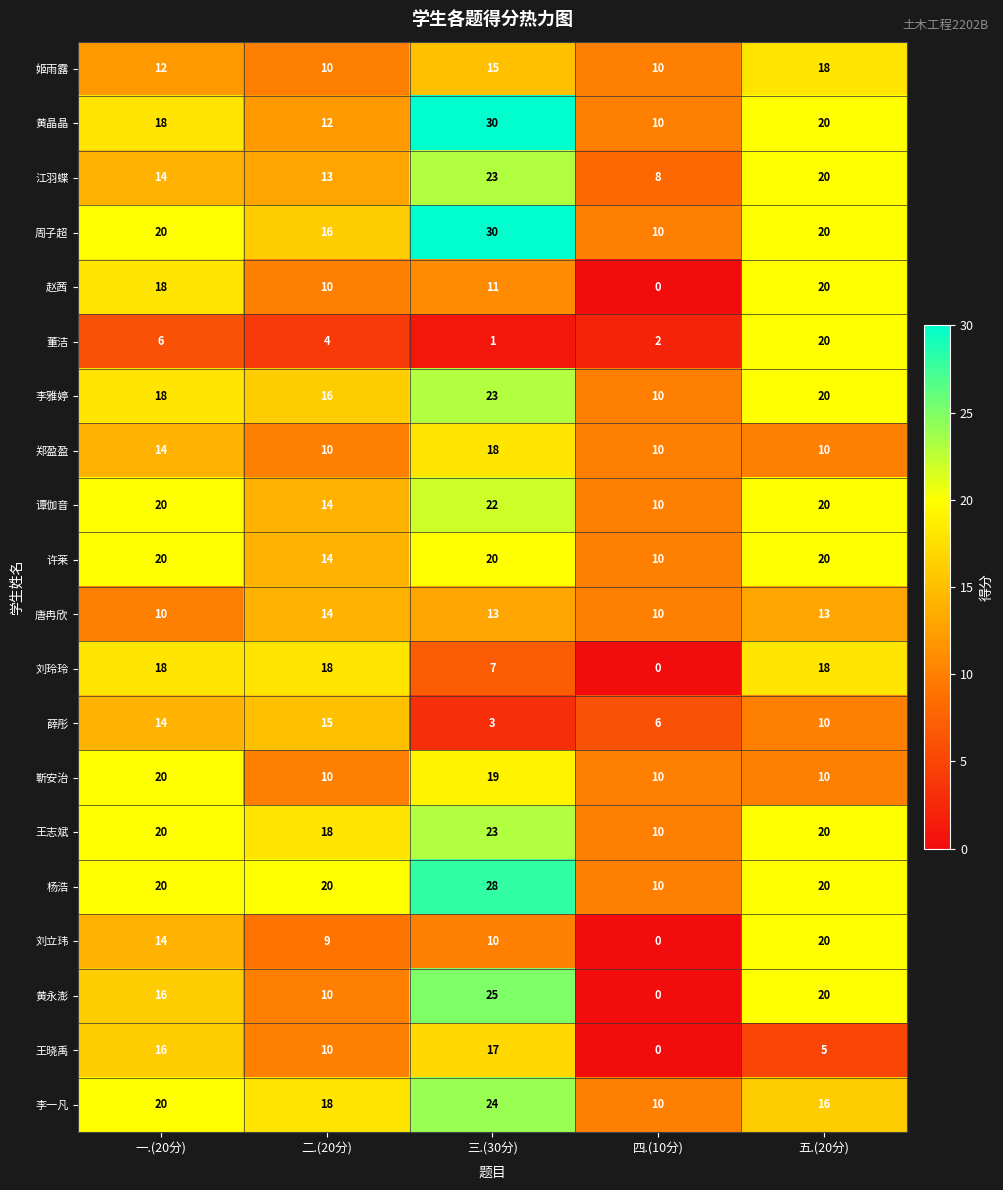

Which series changed the most between 二.(20分) and 三.(30分)?

黄晶晶